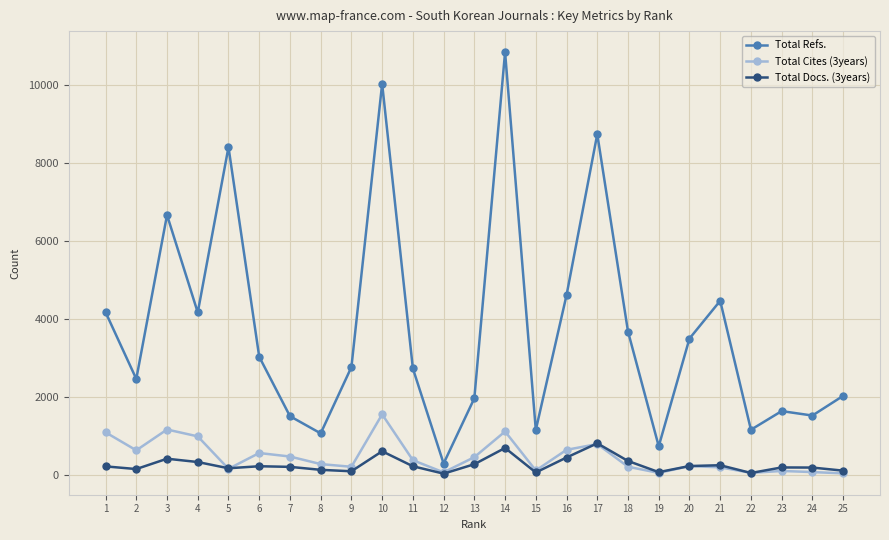

How many categories are shown in the chart?

25